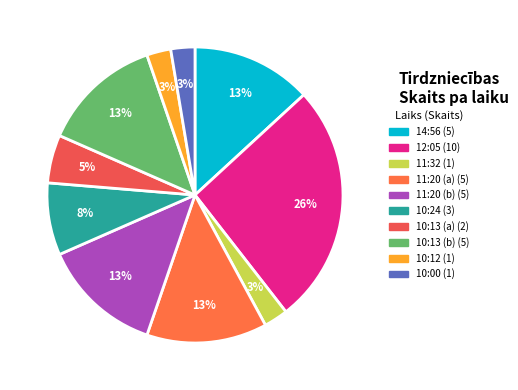

How many segments does this pie chart have?

10